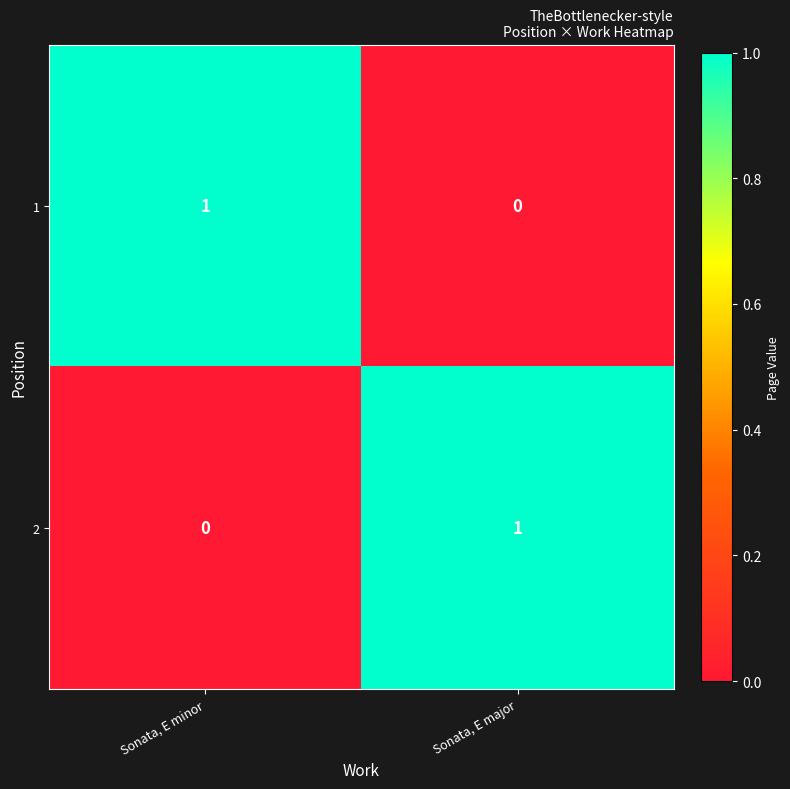

List the labels in order of 1 value, largest first.

Sonata, E minor, Sonata, E major